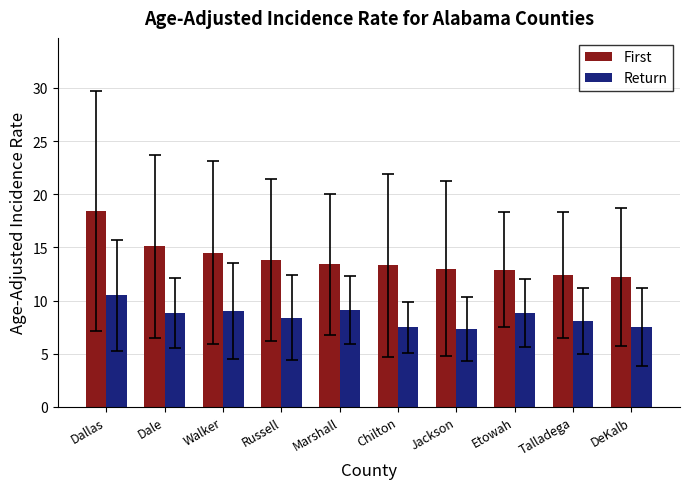

At how many categories does at least one series exceed 10?

10